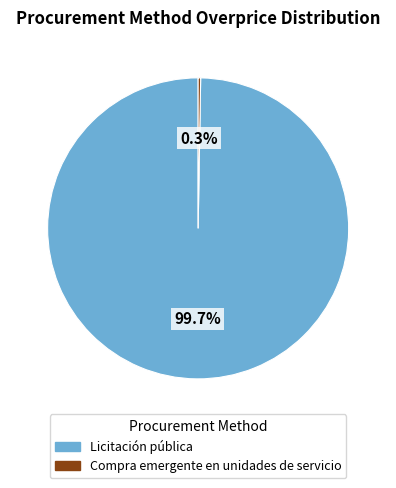

To the nearest percent, what portion does Licitación pública represent?

100%